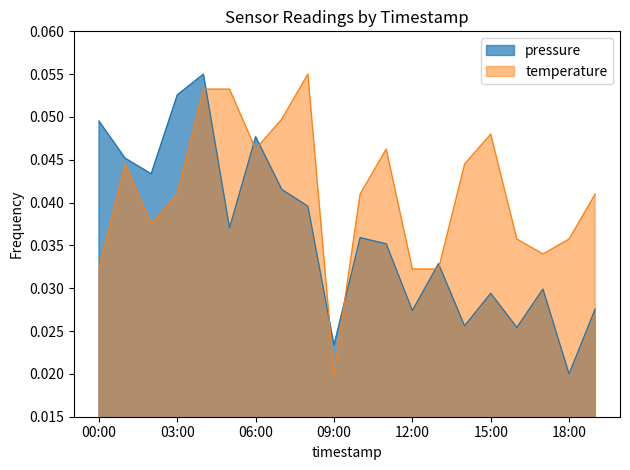

How many times do temperature and pressure cross each other?

7